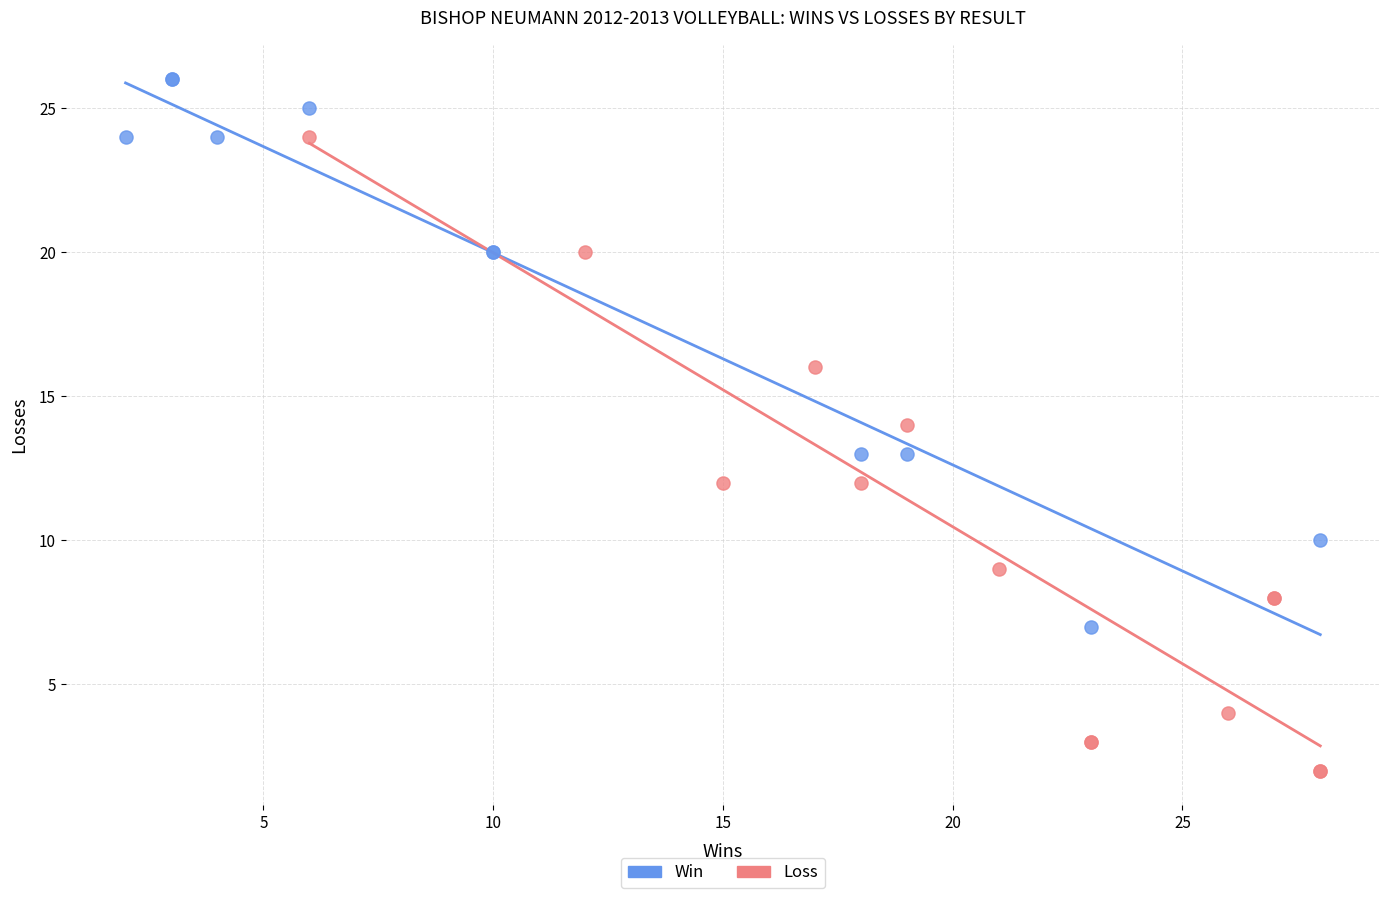

Which series reaches the minimum Y coordinate?

Loss